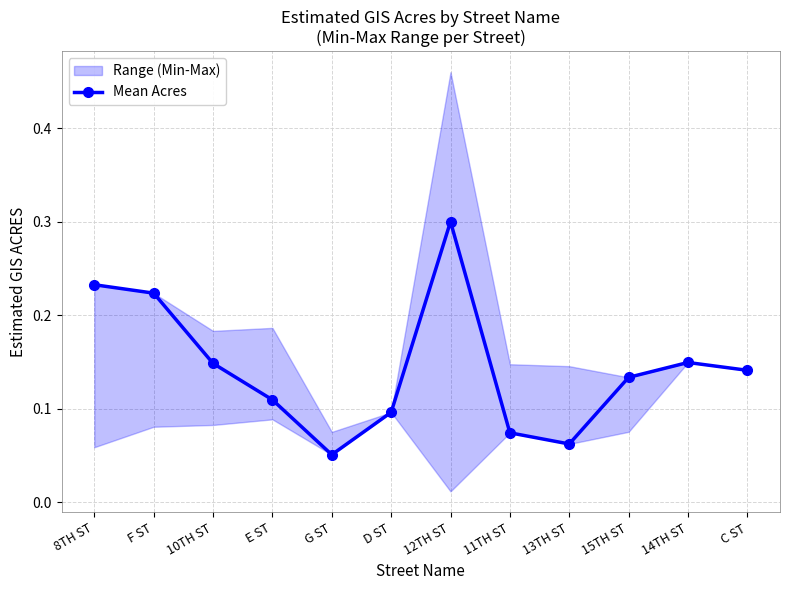

Is this an area chart (filled region under the line)?

No